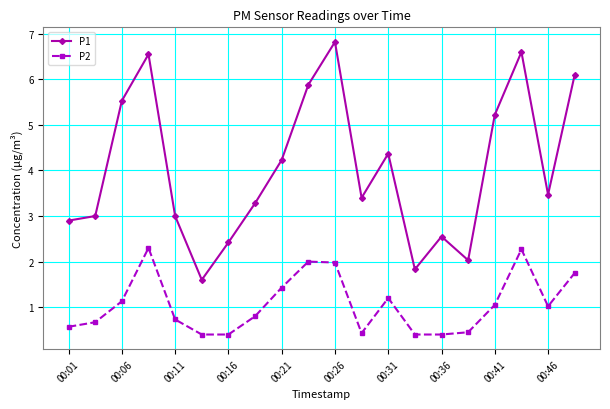

What is the value of the P2 point at the 10th from the left?

2.0